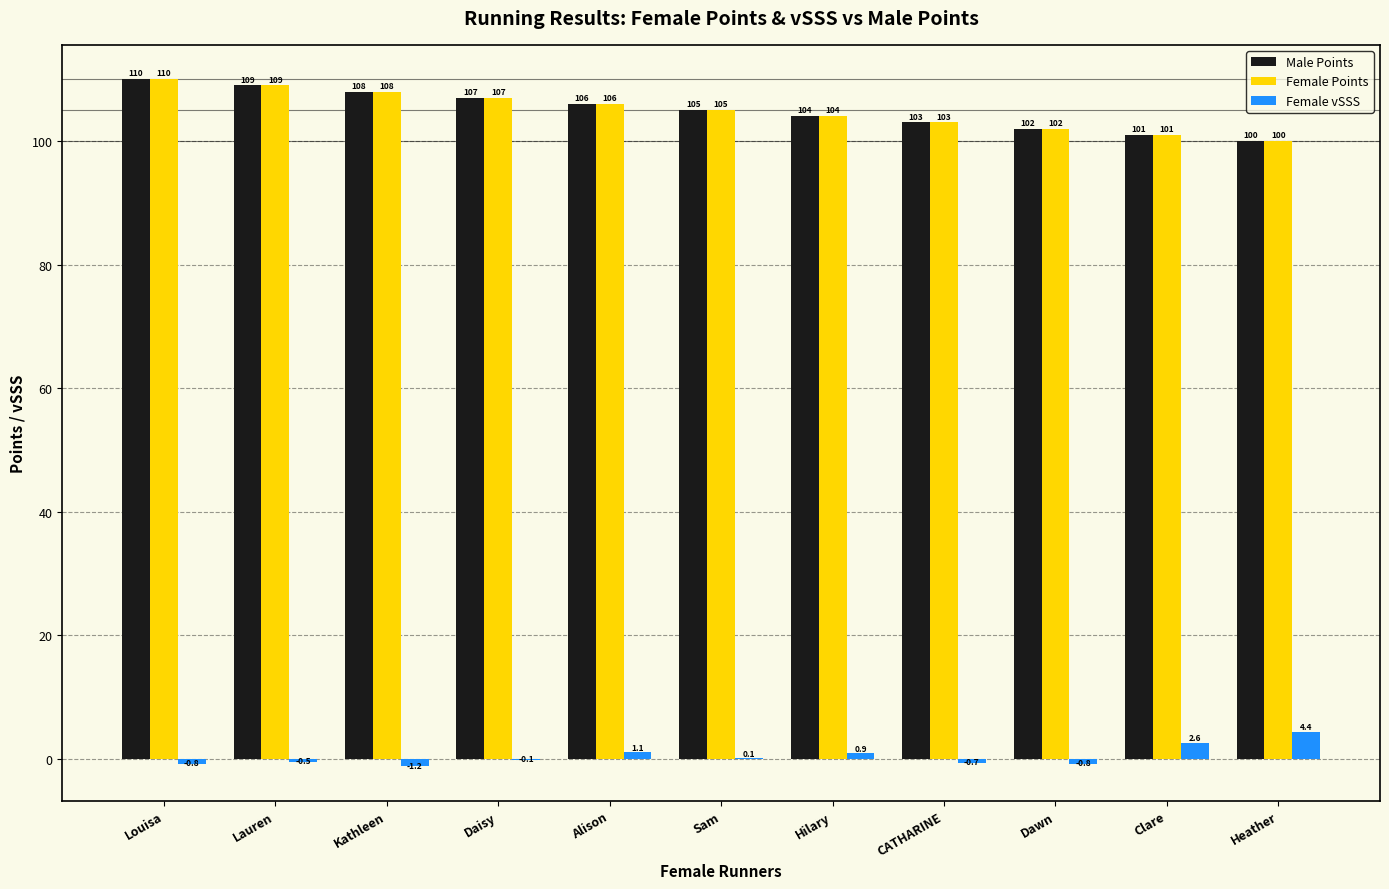

Reading left to right, transcribe all the data shown in this chart.

Male Points: 110.0	109.0	108.0	107.0	106.0	105.0	104.0	103.0	102.0	101.0	100.0
Female Points: 110.0	109.0	108.0	107.0	106.0	105.0	104.0	103.0	102.0	101.0	100.0
Female vSSS: -0.8	-0.5	-1.2	-0.1	1.1	0.1	0.9	-0.7	-0.8	2.6	4.4